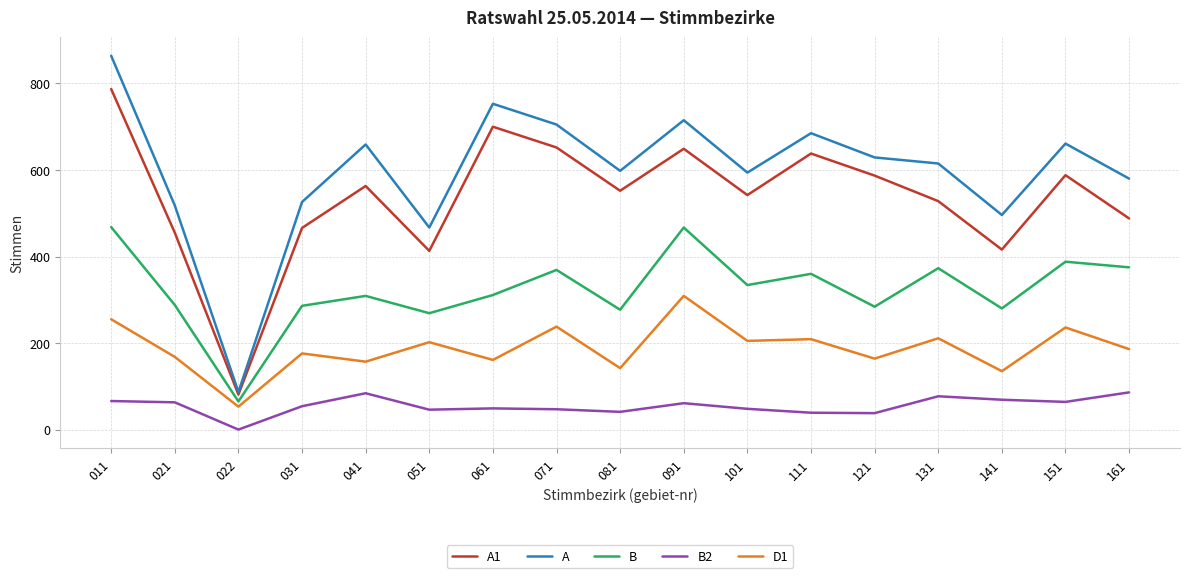

At which category does B reach its first local peak?

041